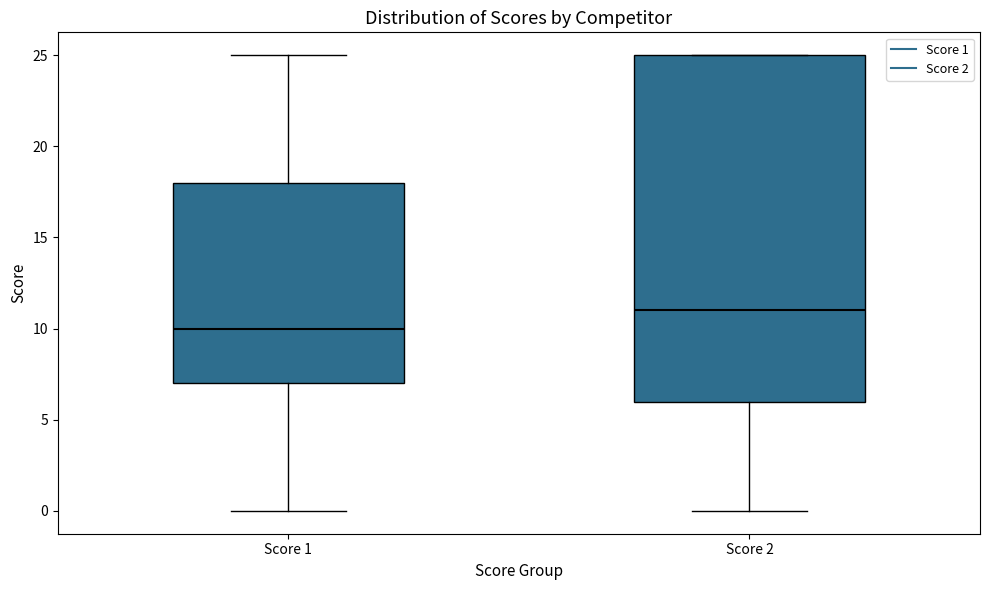

Which box is the tallest, from its lower edge to its upper edge?

Score 2